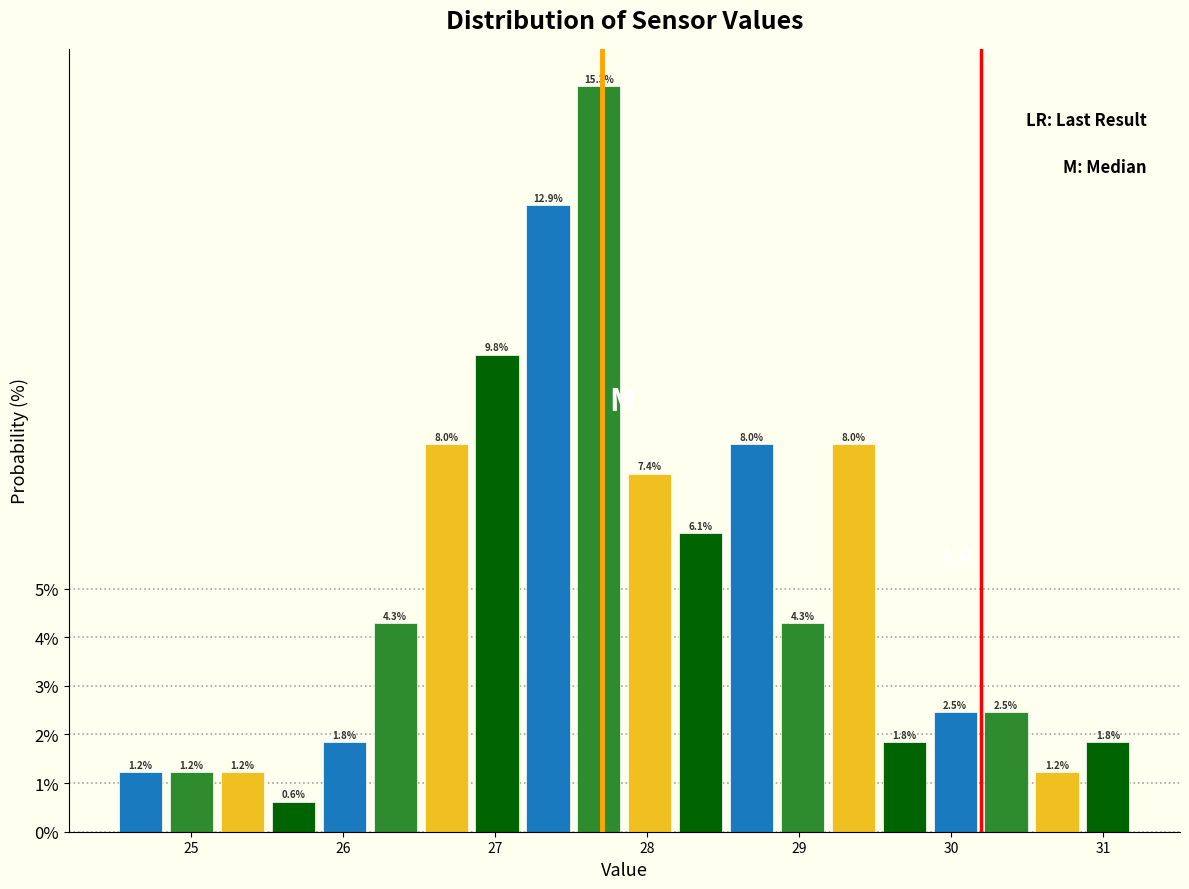

Around what value on the x-axis is the tallest bar? Give the approximate position of its centre, as read against the axis.

27.7